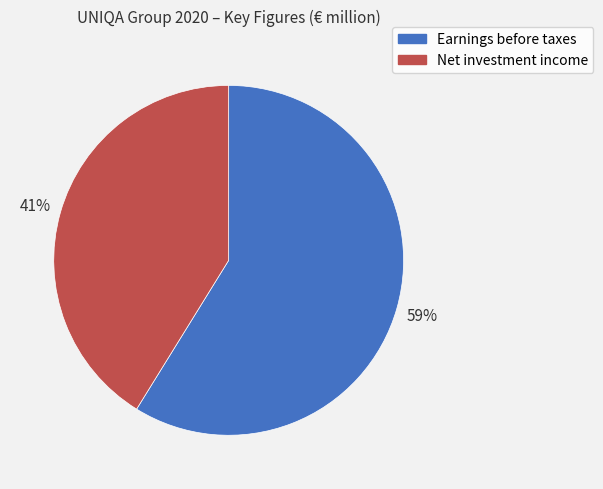

What percentage is the Net investment income slice, to the nearest percent?

41%